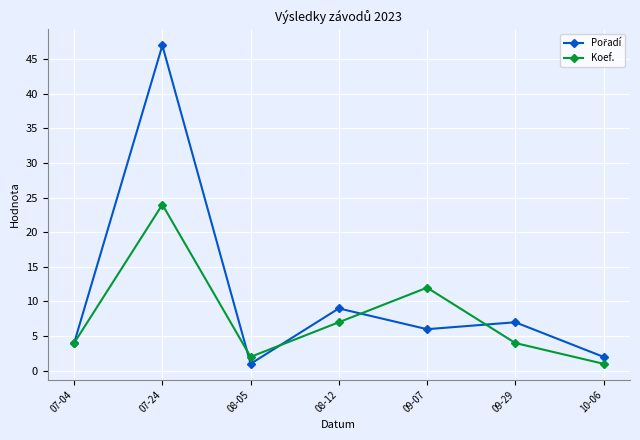

What is the label of the 6th point from the left?

09-29